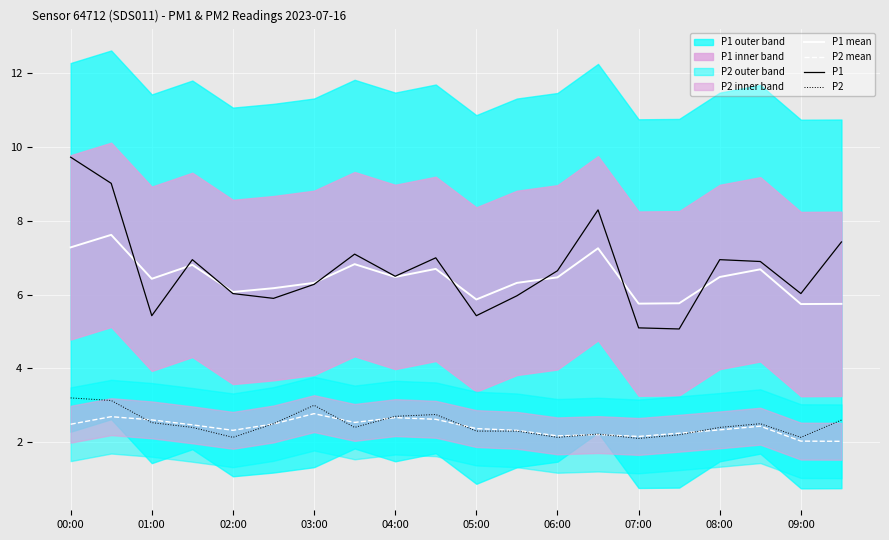

Which series has the largest total across all categories?

P1